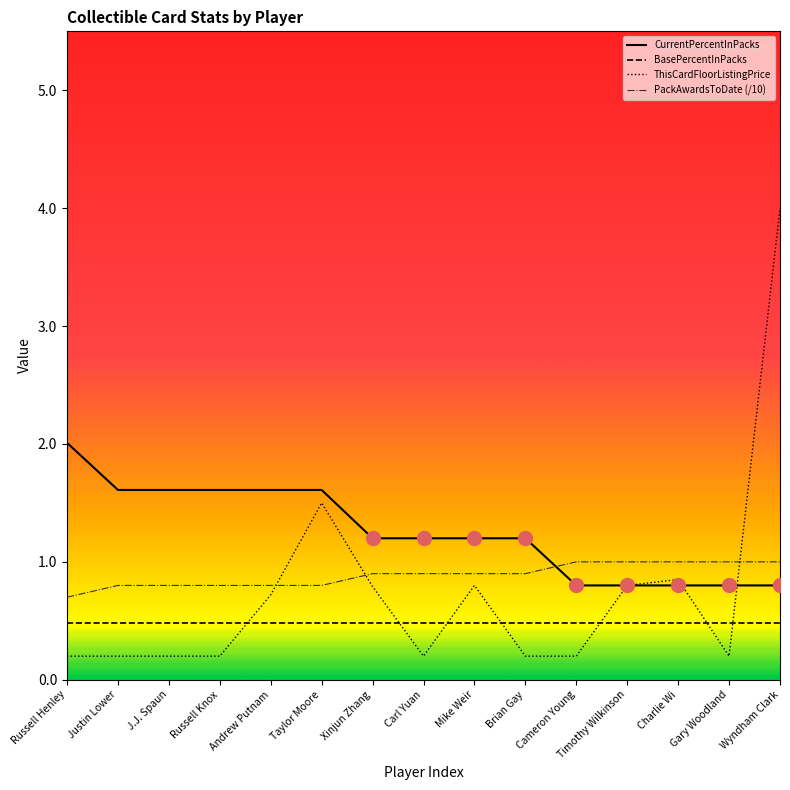

What are all the series names shown in the legend?

CurrentPercentInPacks, BasePercentInPacks, ThisCardFloorListingPrice, PackAwardsToDate (/10)